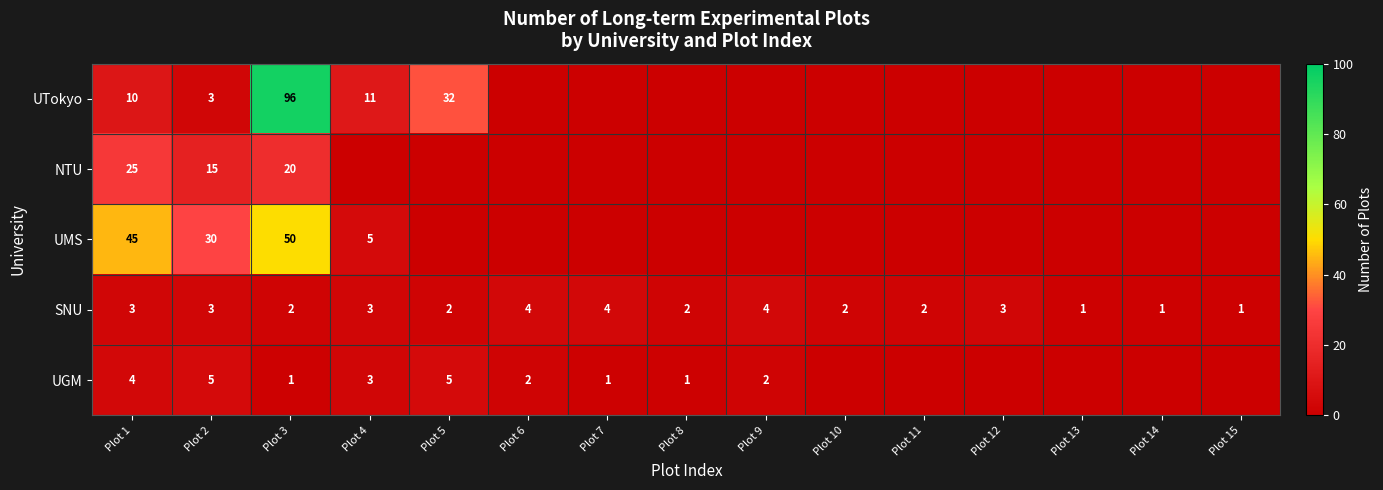

Which has a higher value, Plot 10 or Plot 12?

Plot 10